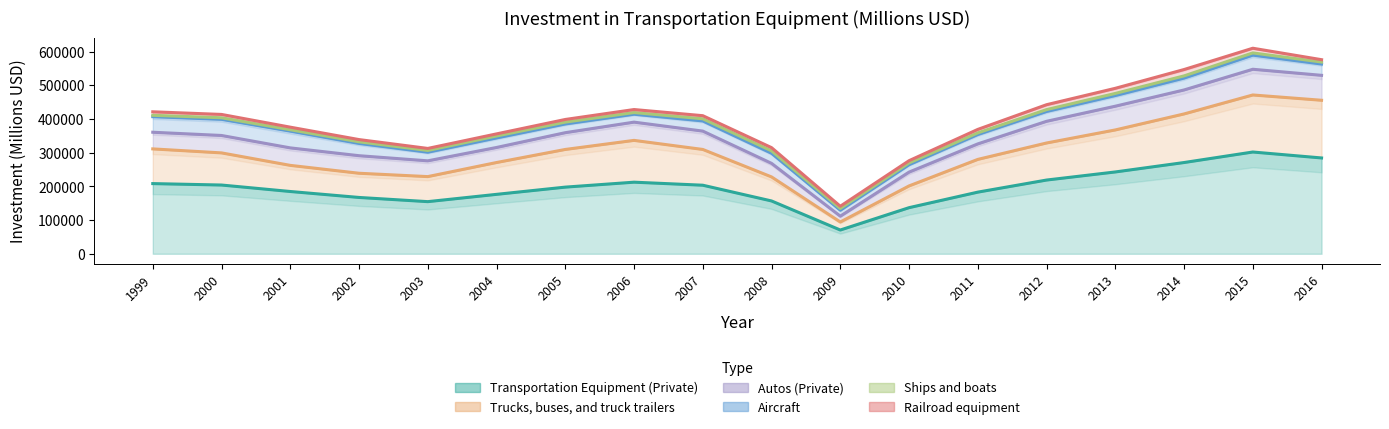

At which label does Trucks, buses, and truck trailers first exceed 309771?

1999